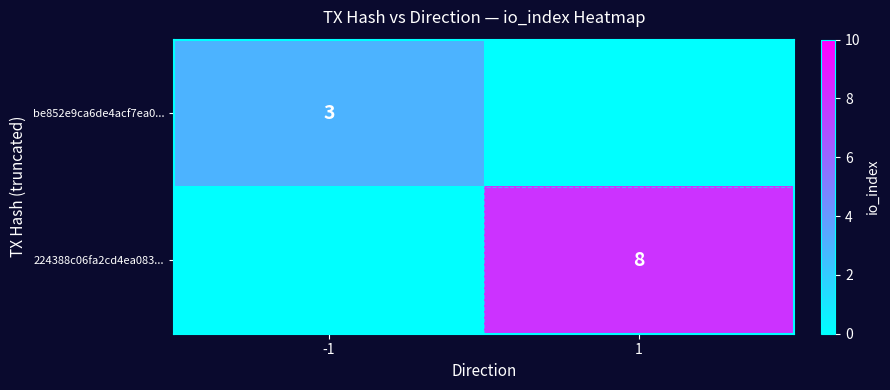

Is the value of be852e9ca6de4acf7ea0... at -1 greater than the value of 224388c06fa2cd4ea083... at 1?

No